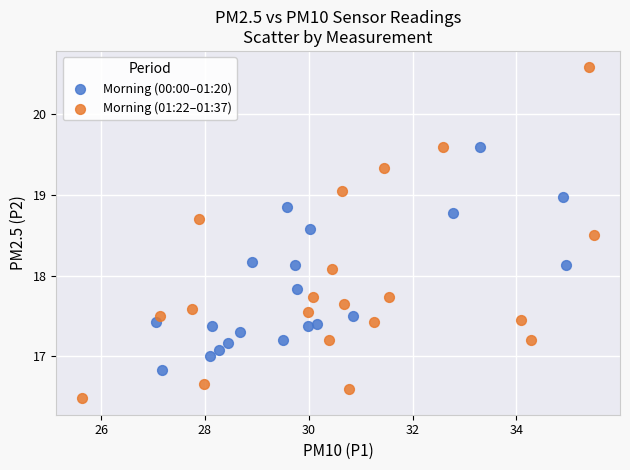

Which series reaches the minimum Y coordinate?

Morning (01:22–01:37)